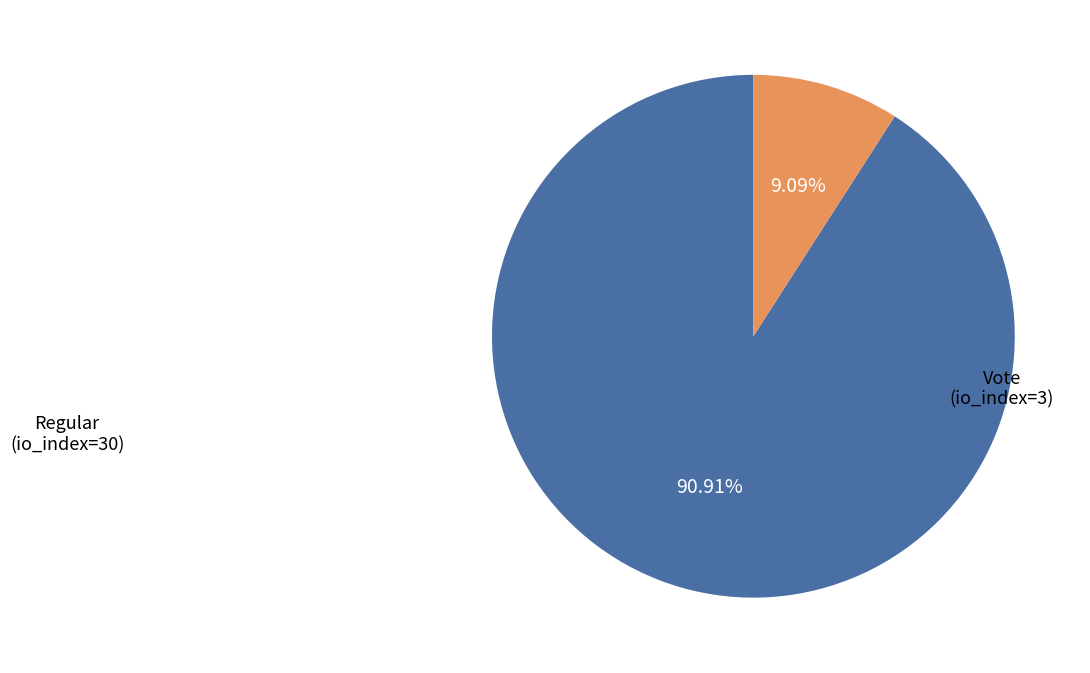

What is the largest slice in the pie chart?

Regular (io_index=30)